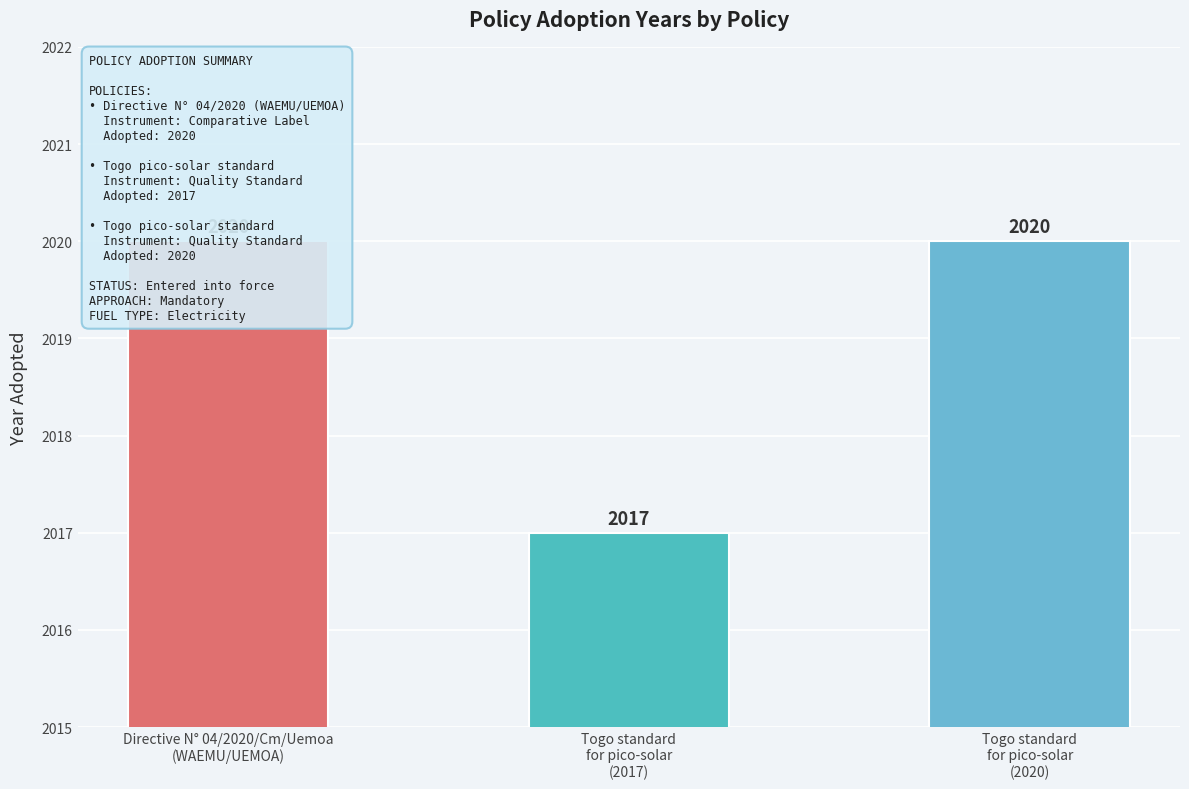

Approximately how many times larger is the value at Directive N° 04/2020/Cm/Uemoa
(WAEMU/UEMOA) compared to Togo standard
for pico-solar
(2017)?

1.0